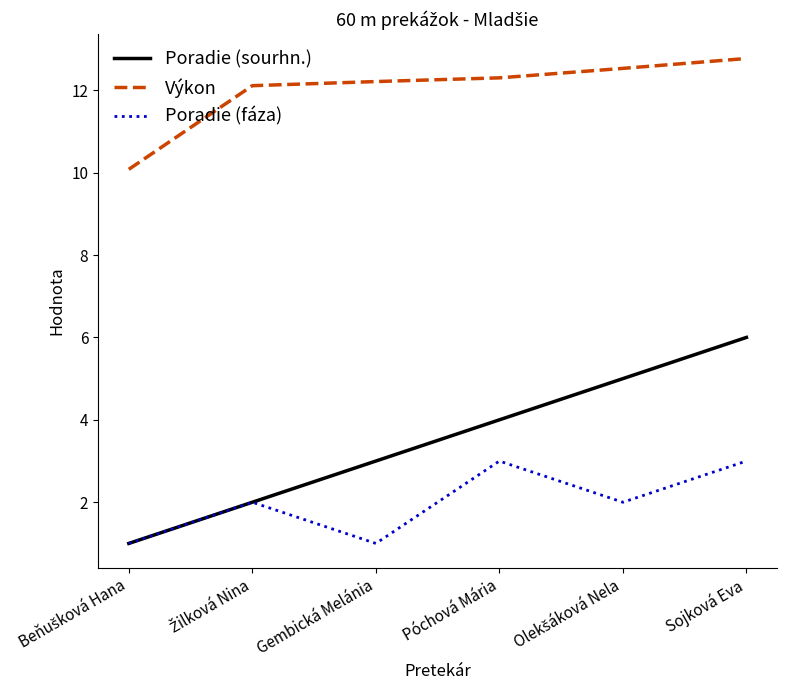

What is the greatest value displayed?

12.8